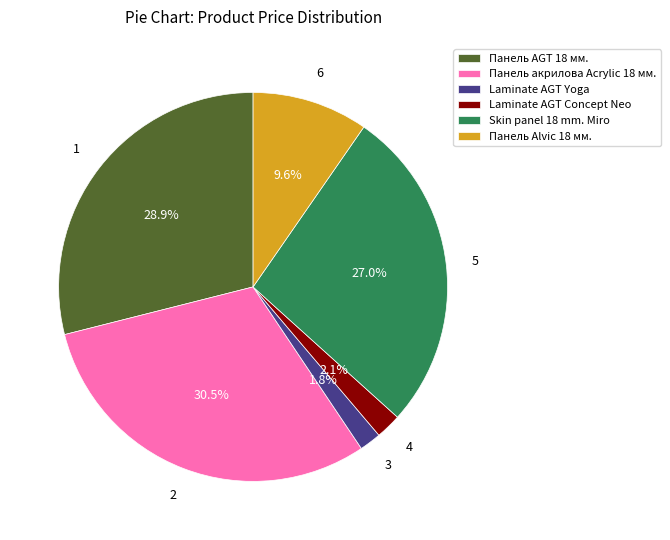

To the nearest percent, what percentage of the pie is Laminate AGT Yoga?

2%